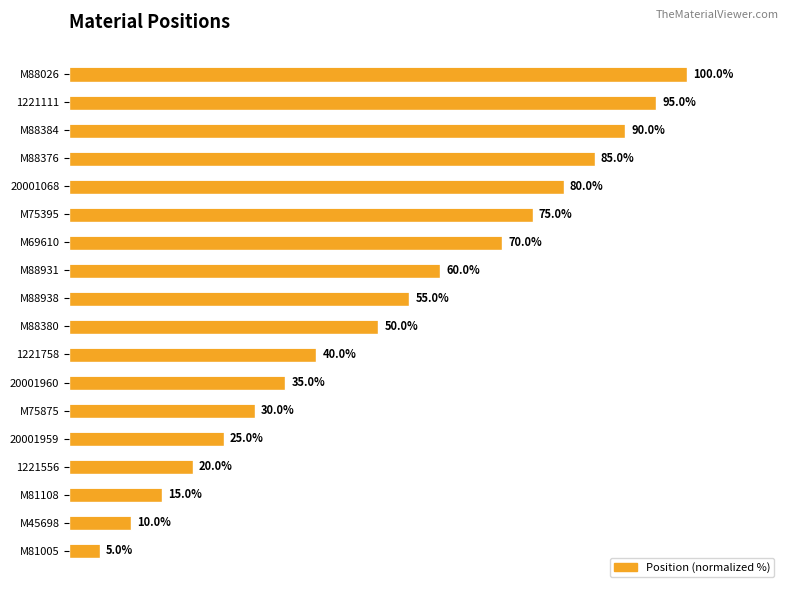

Which label corresponds to the largest value in the chart?

M88026